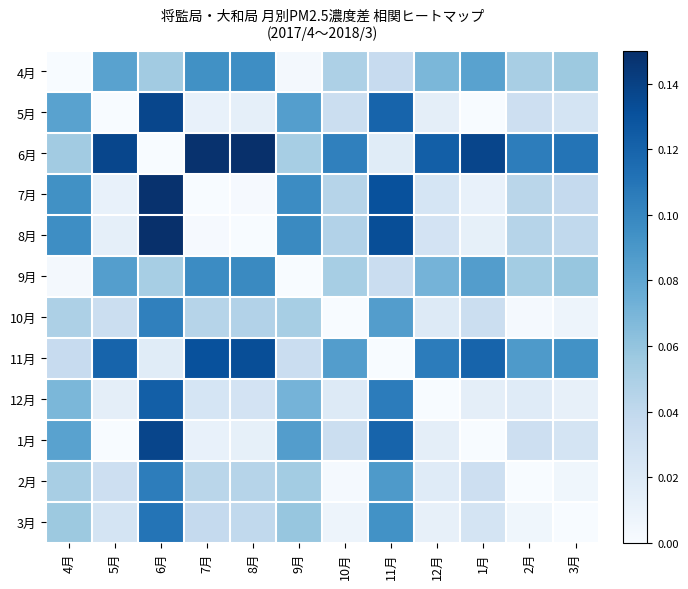

Which series has the largest total across all categories?

6月